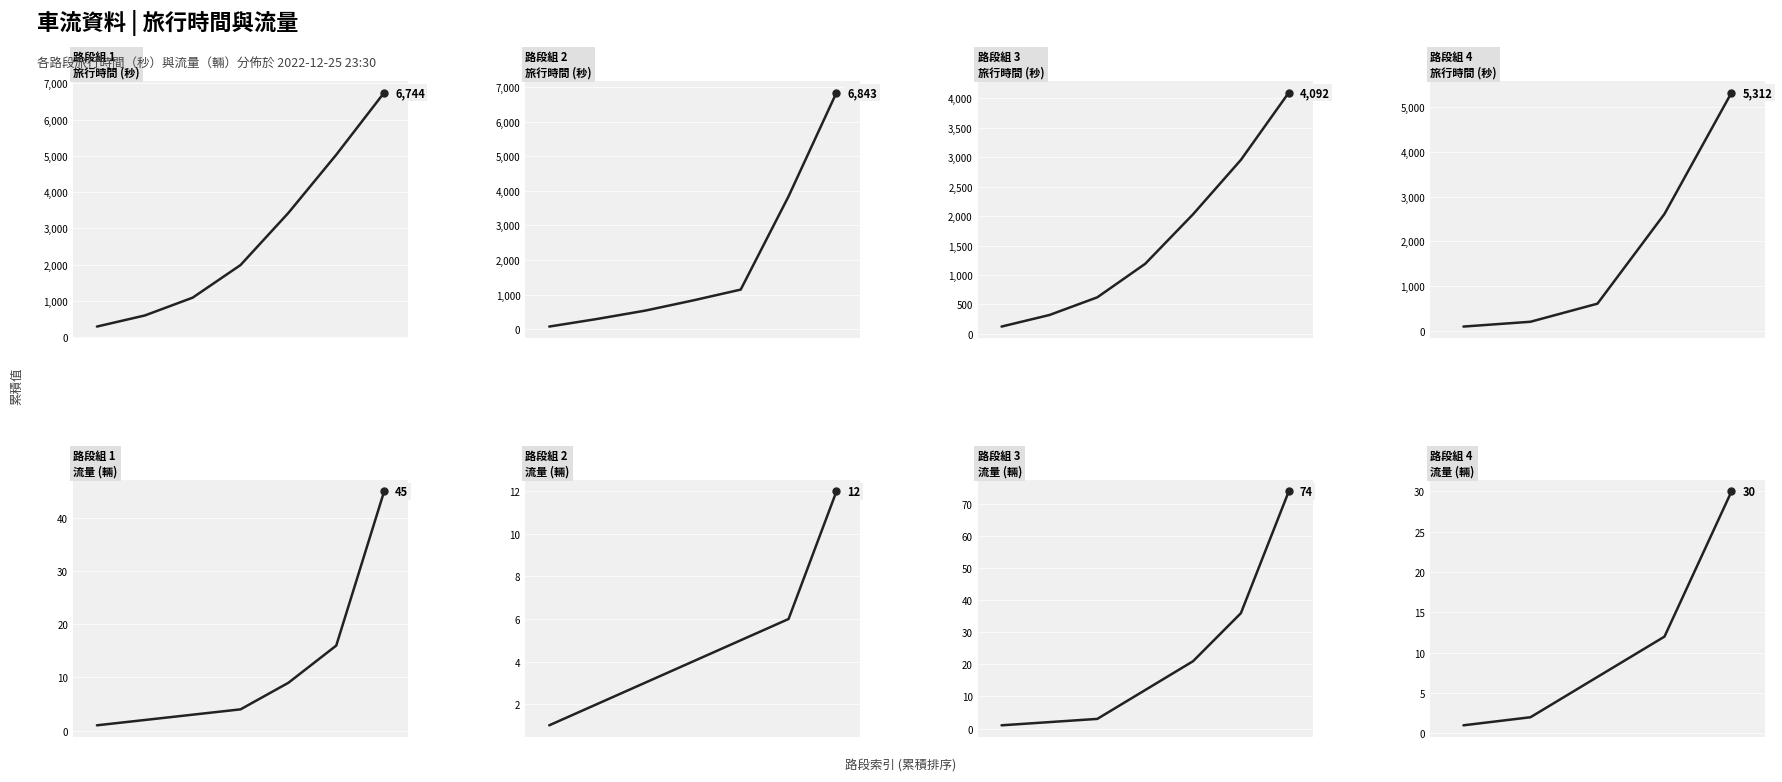

True or false: 流量 (輛) and 旅行時間 (秒) cross at least once.

False